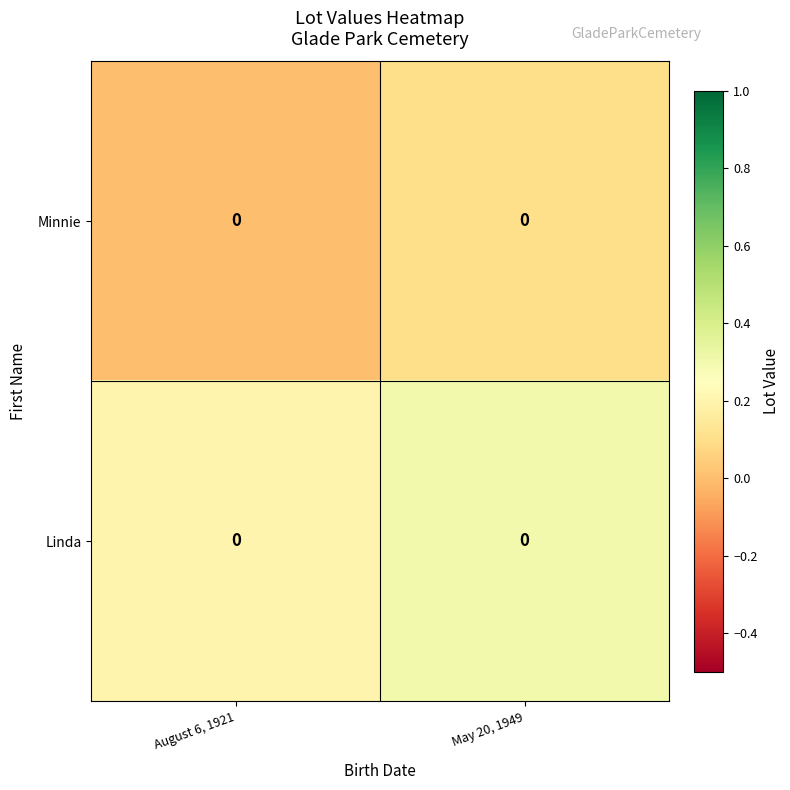

Rank the series by their maximum value, from lowest to highest.

Minnie, Linda